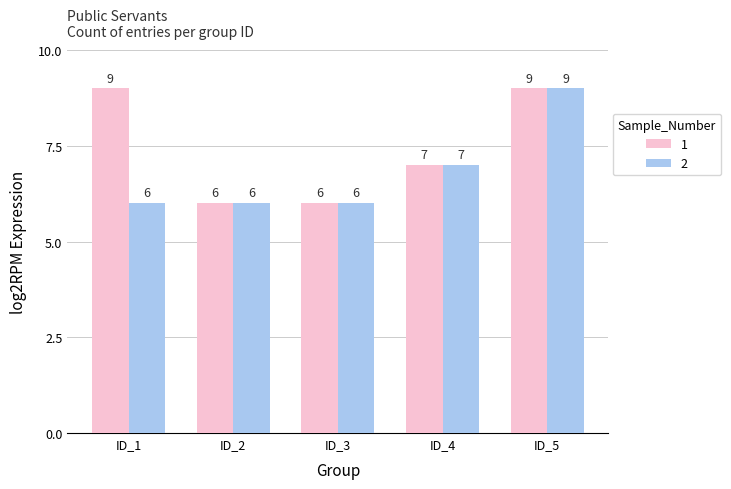

What are all the series names shown in the legend?

1, 2